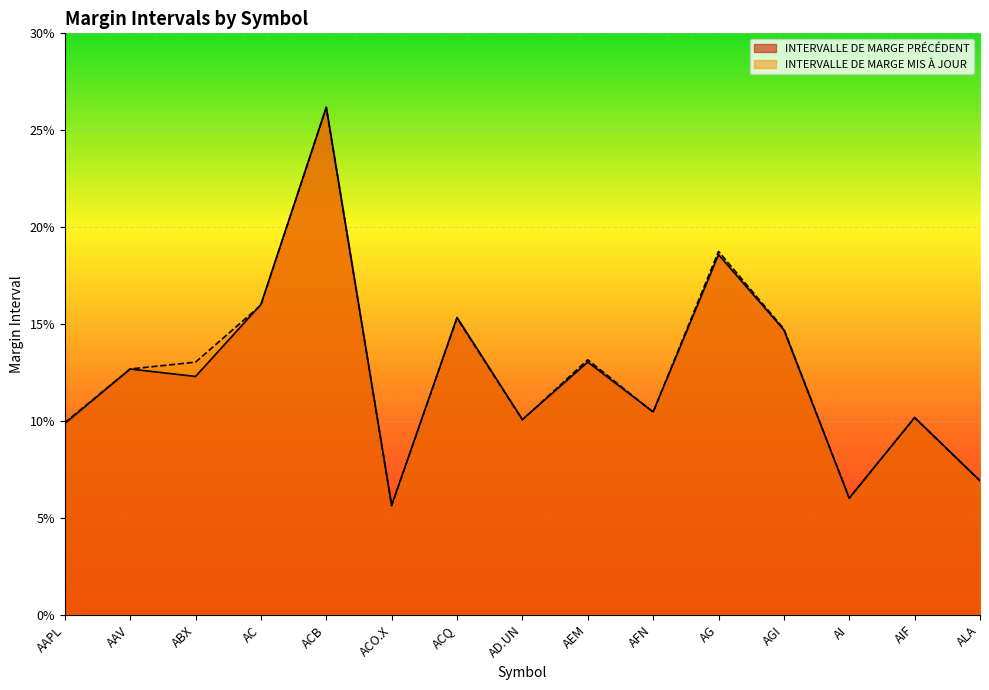

At which category does INTERVALLE DE MARGE PRÉCÉDENT reach its first local peak?

AAV